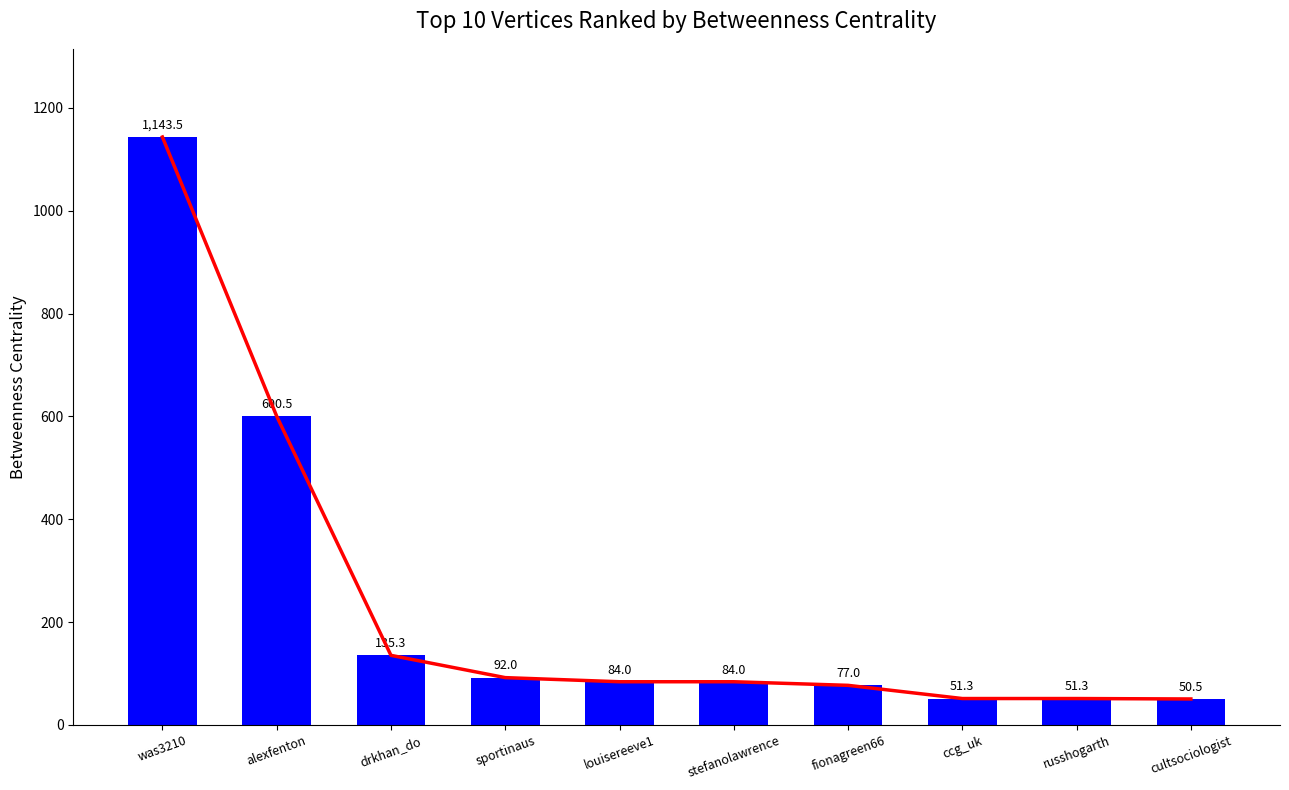

List the labels in order of value, largest first.

was3210, alexfenton, drkhan_do, sportinaus, louisereeve1, stefanolawrence, fionagreen66, ccg_uk, russhogarth, cultsociologist